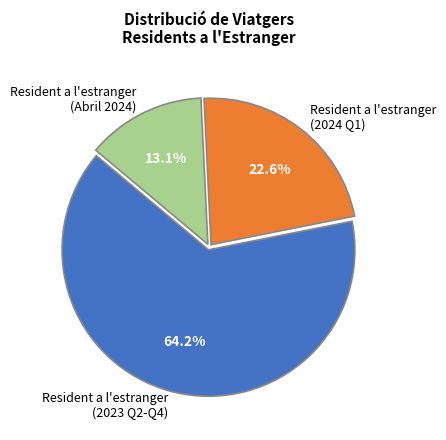

How many slices are in this pie chart?

3